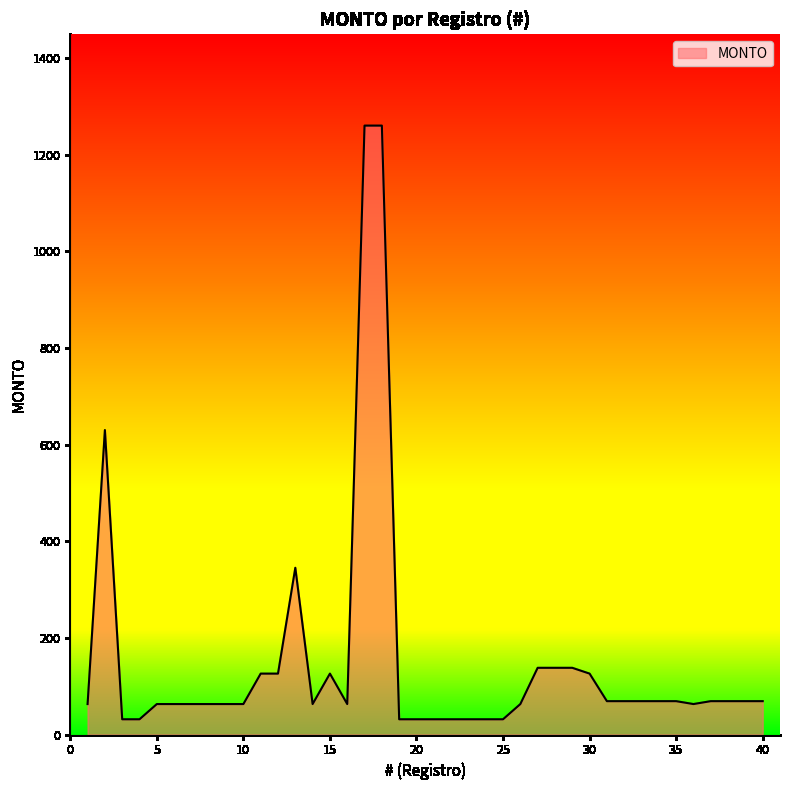

What is the maximum value shown in the chart?

1260.0